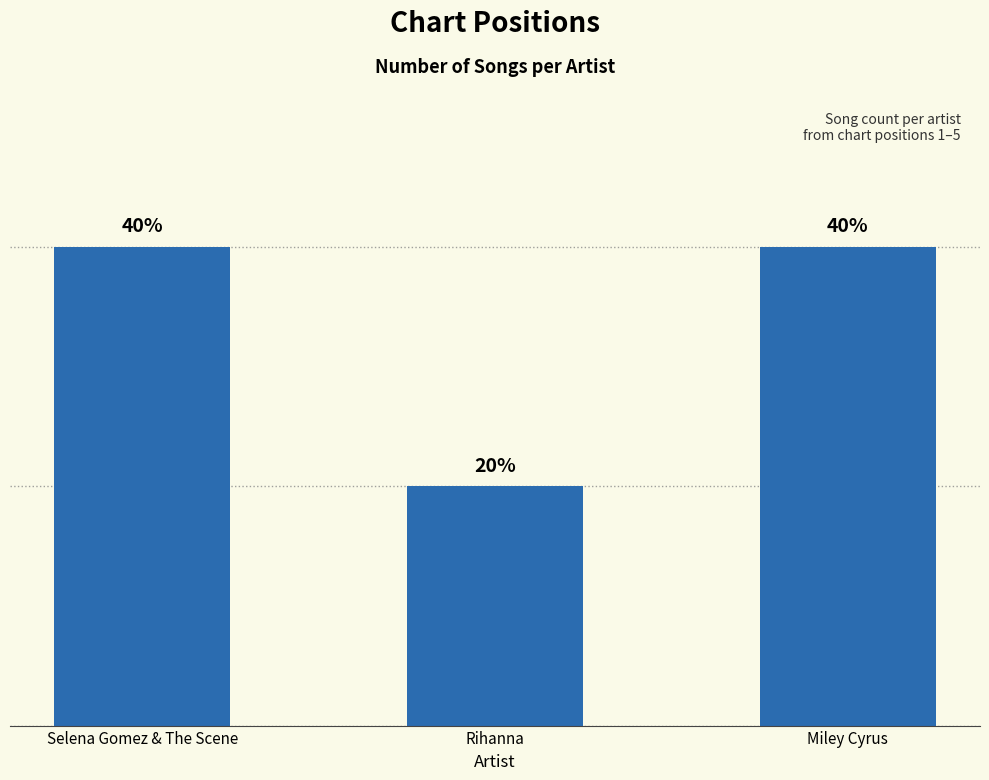

Approximately how many times larger is the value at Rihanna compared to Miley Cyrus?

0.5